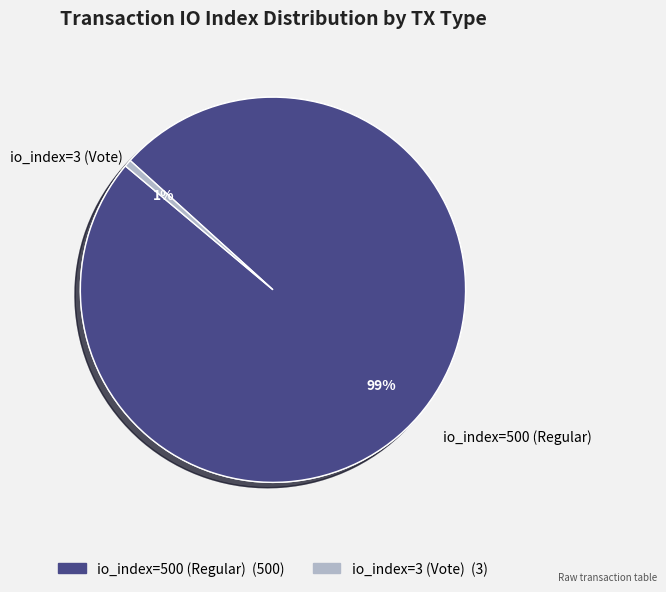

What is the largest slice in the pie chart?

io_index=500 (Regular)